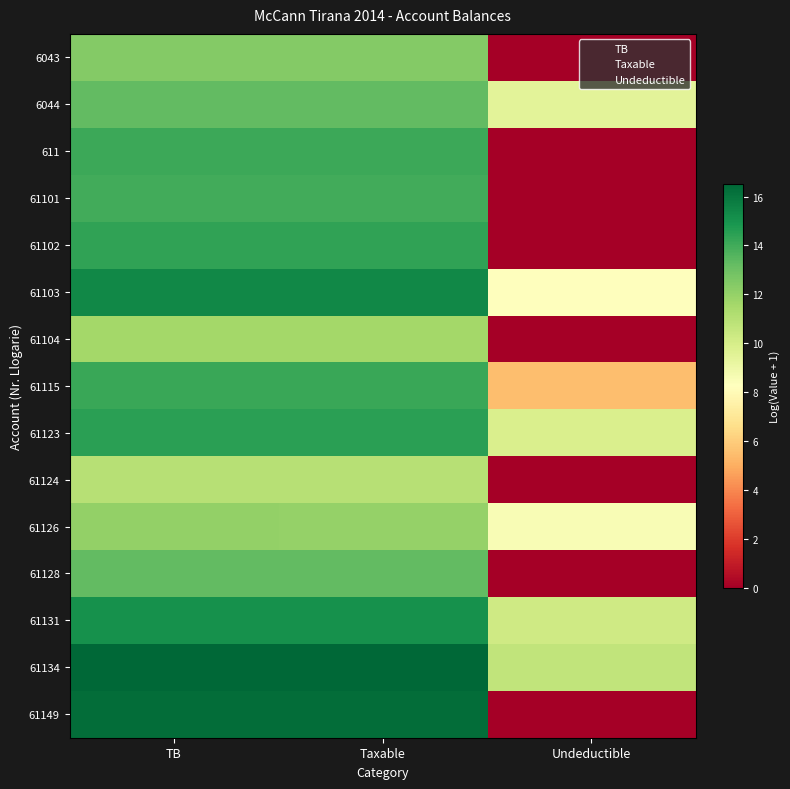

The 61115 series shows 15.4 at TB. True or false?

True